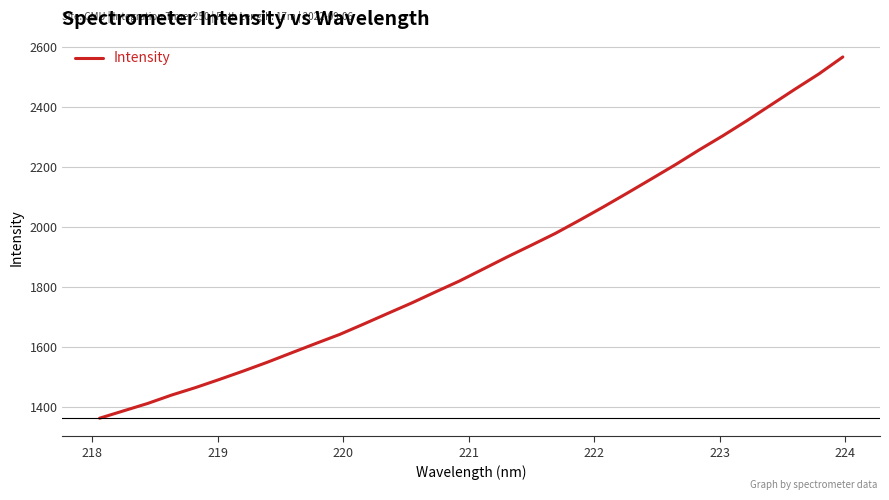

Count the number of categories in the chart.

32